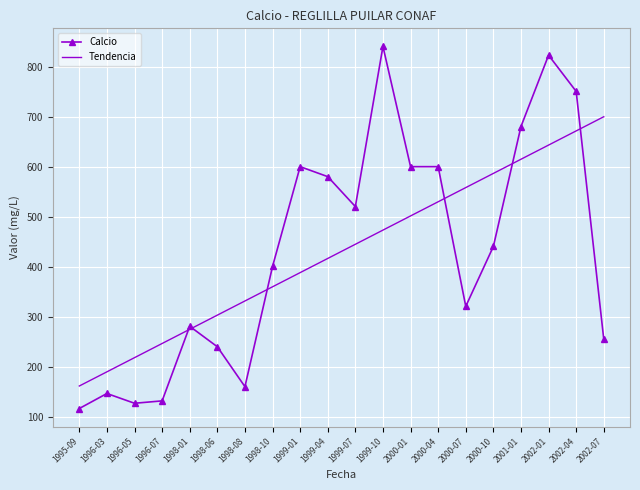

How many values in the Tendencia series exceed 445?

10